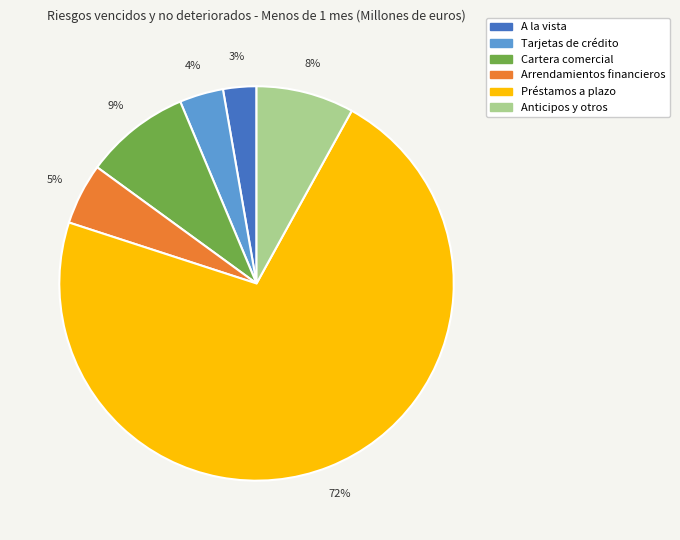

Do Cartera comercial and Tarjetas de crédito together represent more than half of the pie?

No